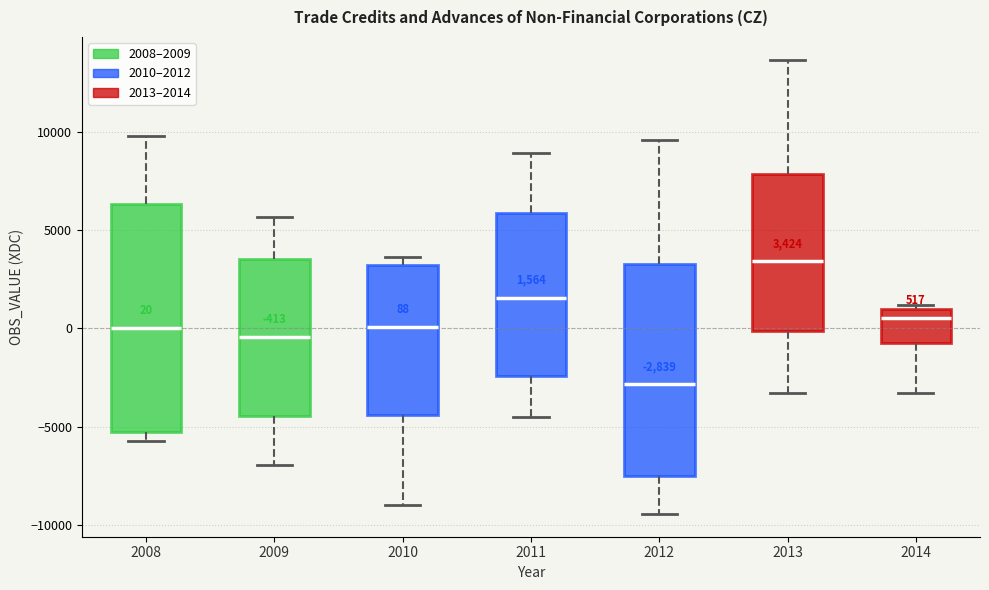

Which box's median line is the lowest?

2012